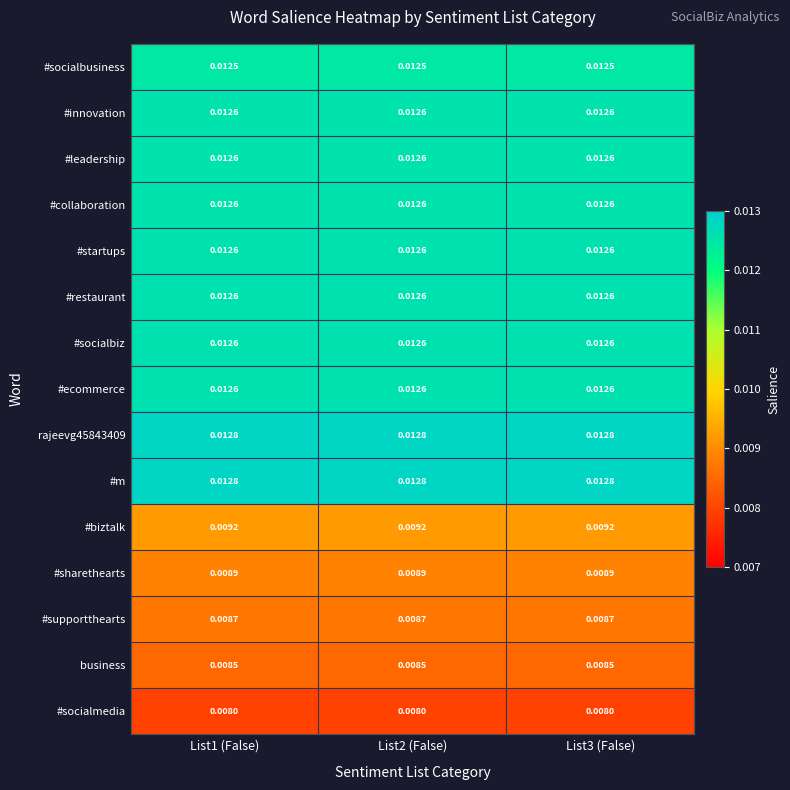

Count the number of data series in this chart.

15